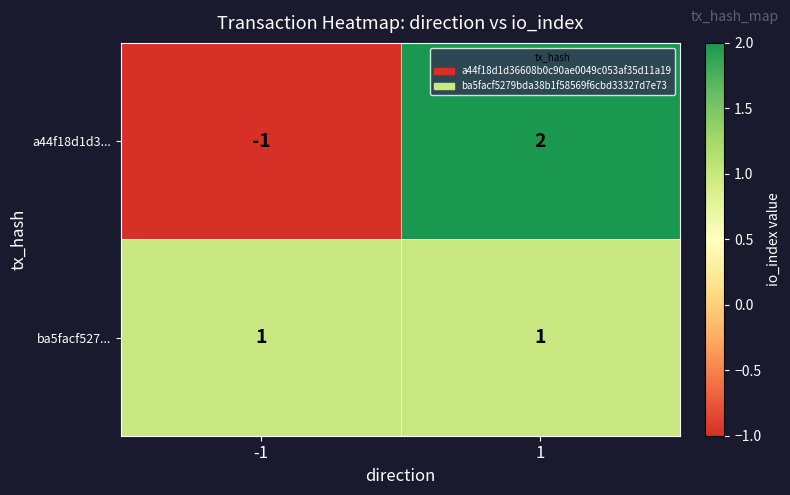

Is the value of a44f18d1d3... at 1 greater than the value of ba5facf527... at 1?

Yes